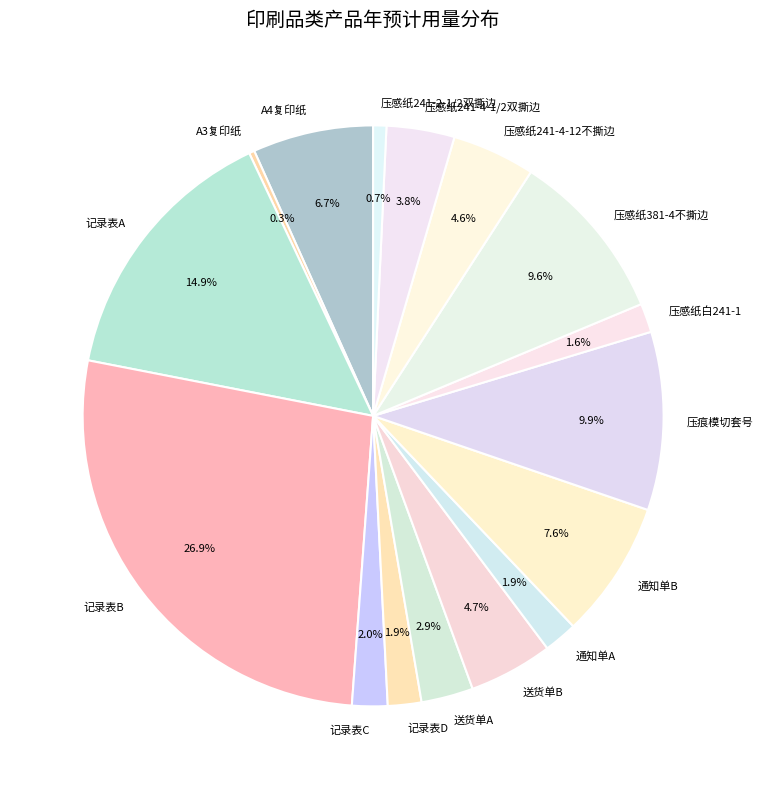

Is 通知单A the majority of the pie?

No